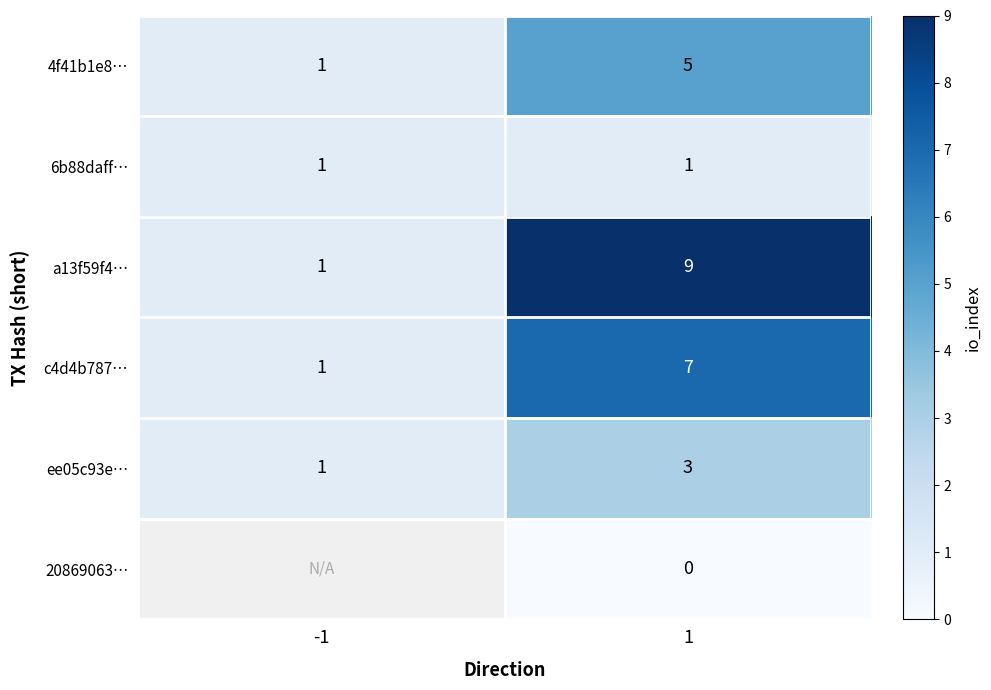

Which has a higher value, 1 or -1?

1